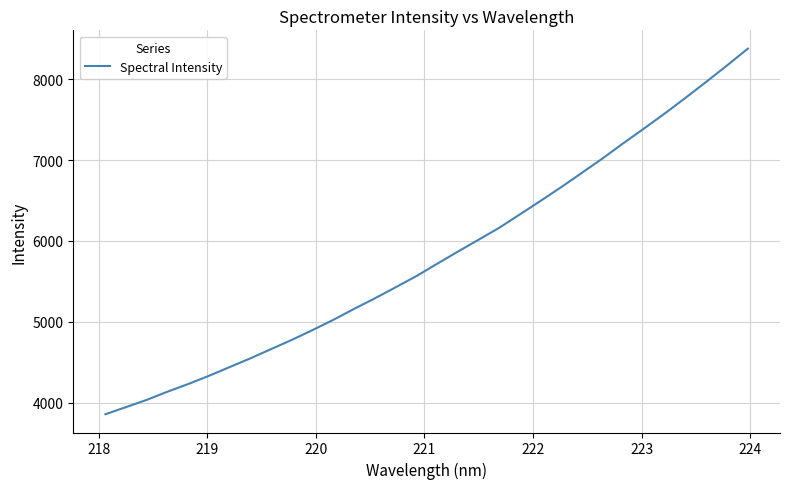

What is the maximum value shown in the chart?

8379.8